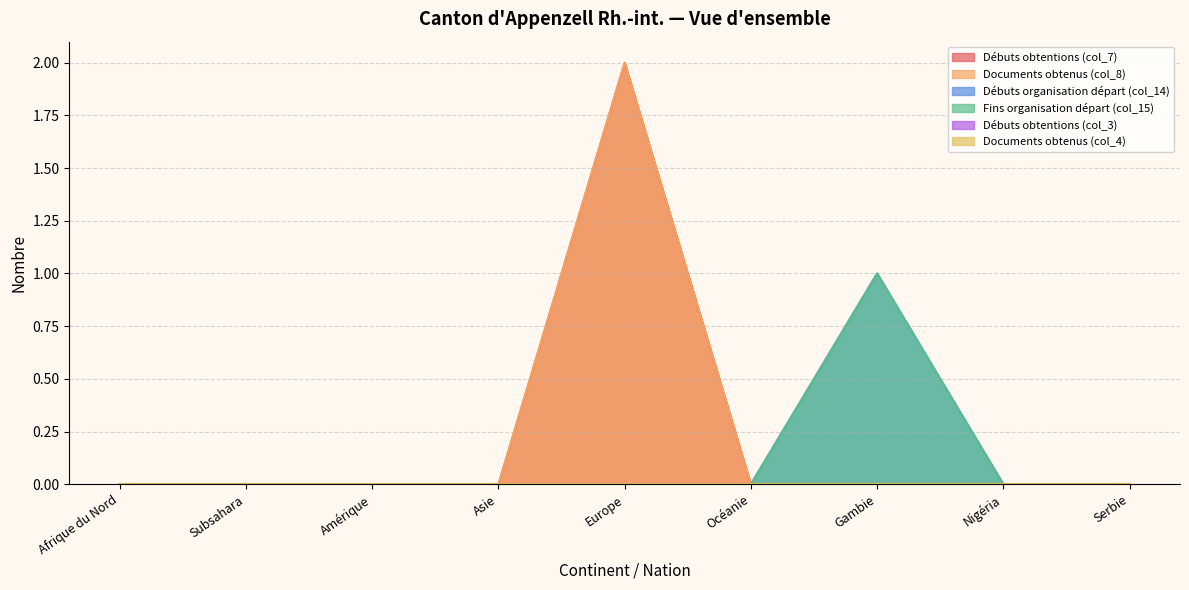

True or false: Documents obtenus (col_8) has a value of 0 at Amérique.

True